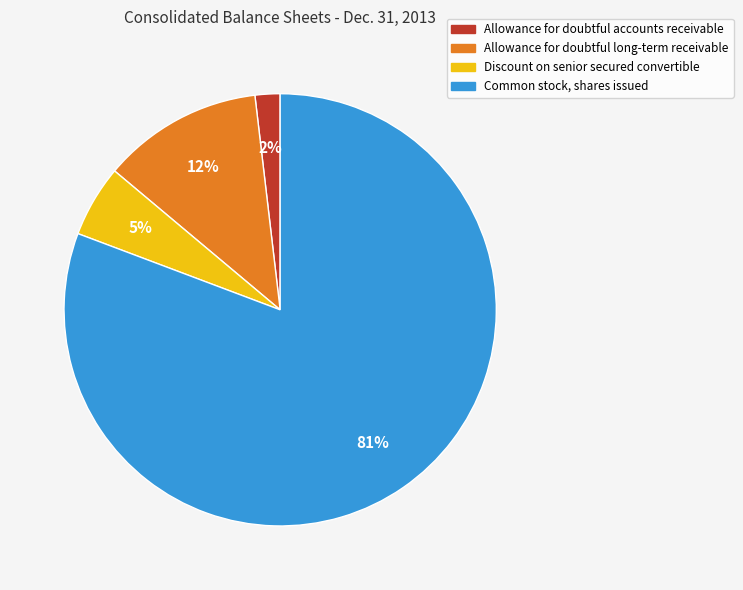

Which slice is the smallest?

Allowance for doubtful accounts receivable